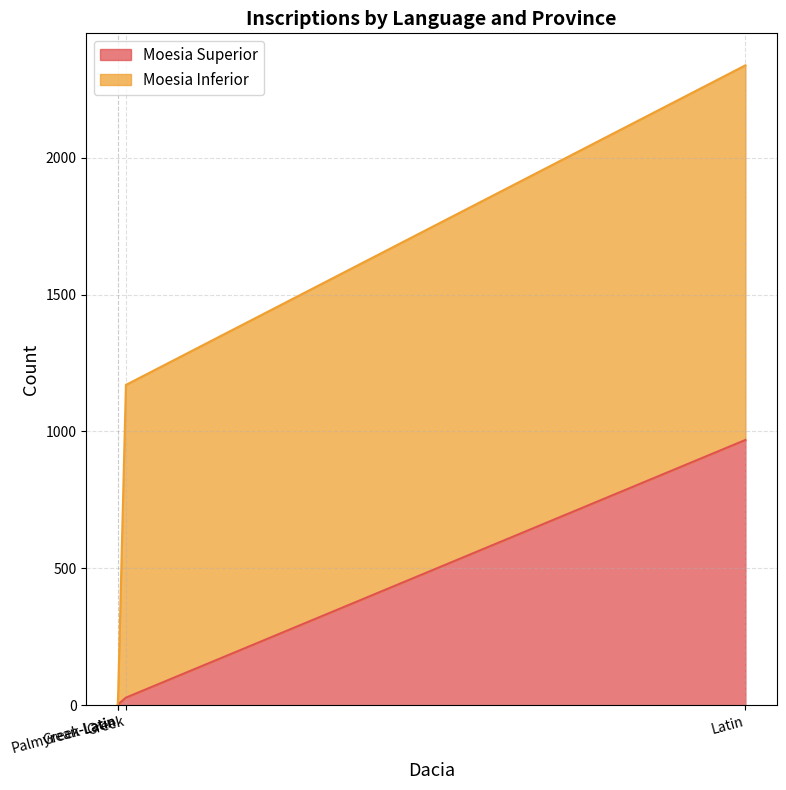

Is the value of Moesia Inferior at Greek greater than the value of Moesia Superior at Greek?

Yes